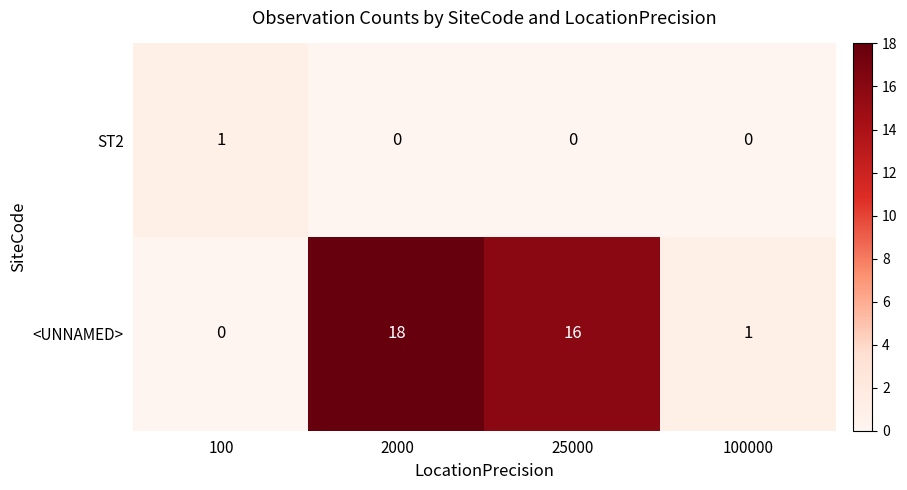

At which category is the sum across all series the highest?

2000